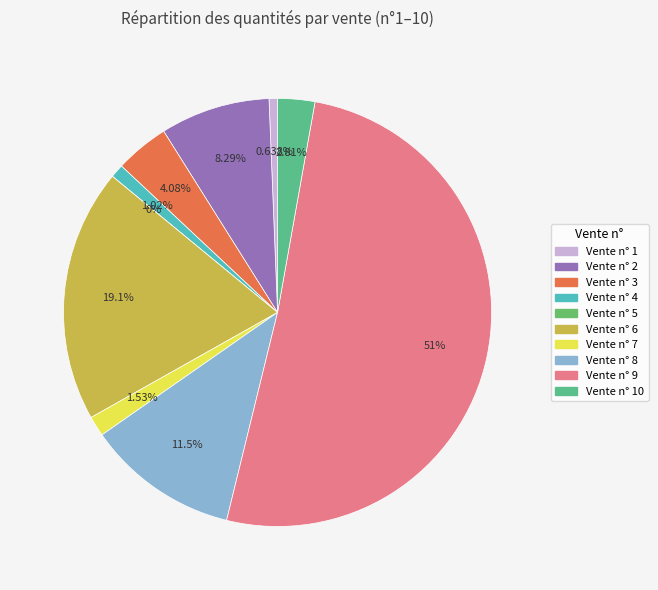

What is the smallest slice in the pie chart?

5